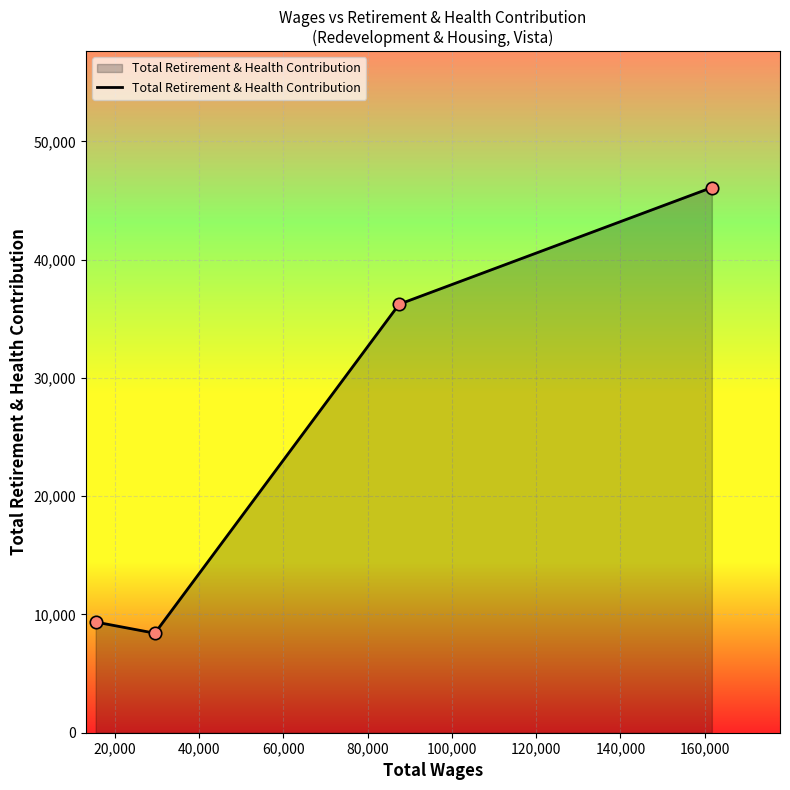

What is the sum of all values?

100093